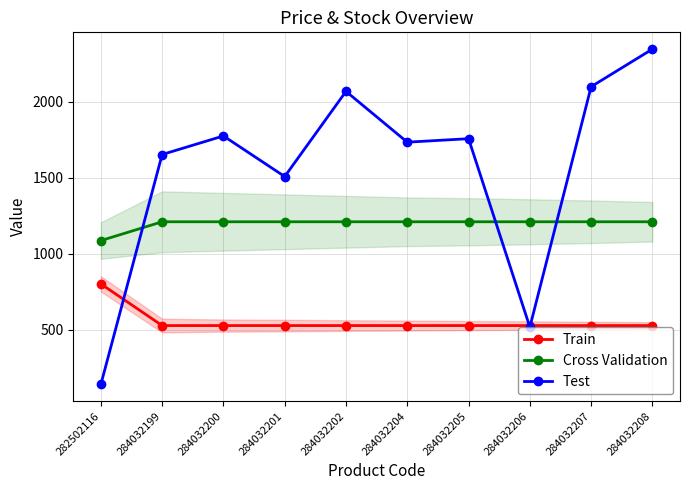

True or false: Train has more than 0 points higher than both neighbors.

False